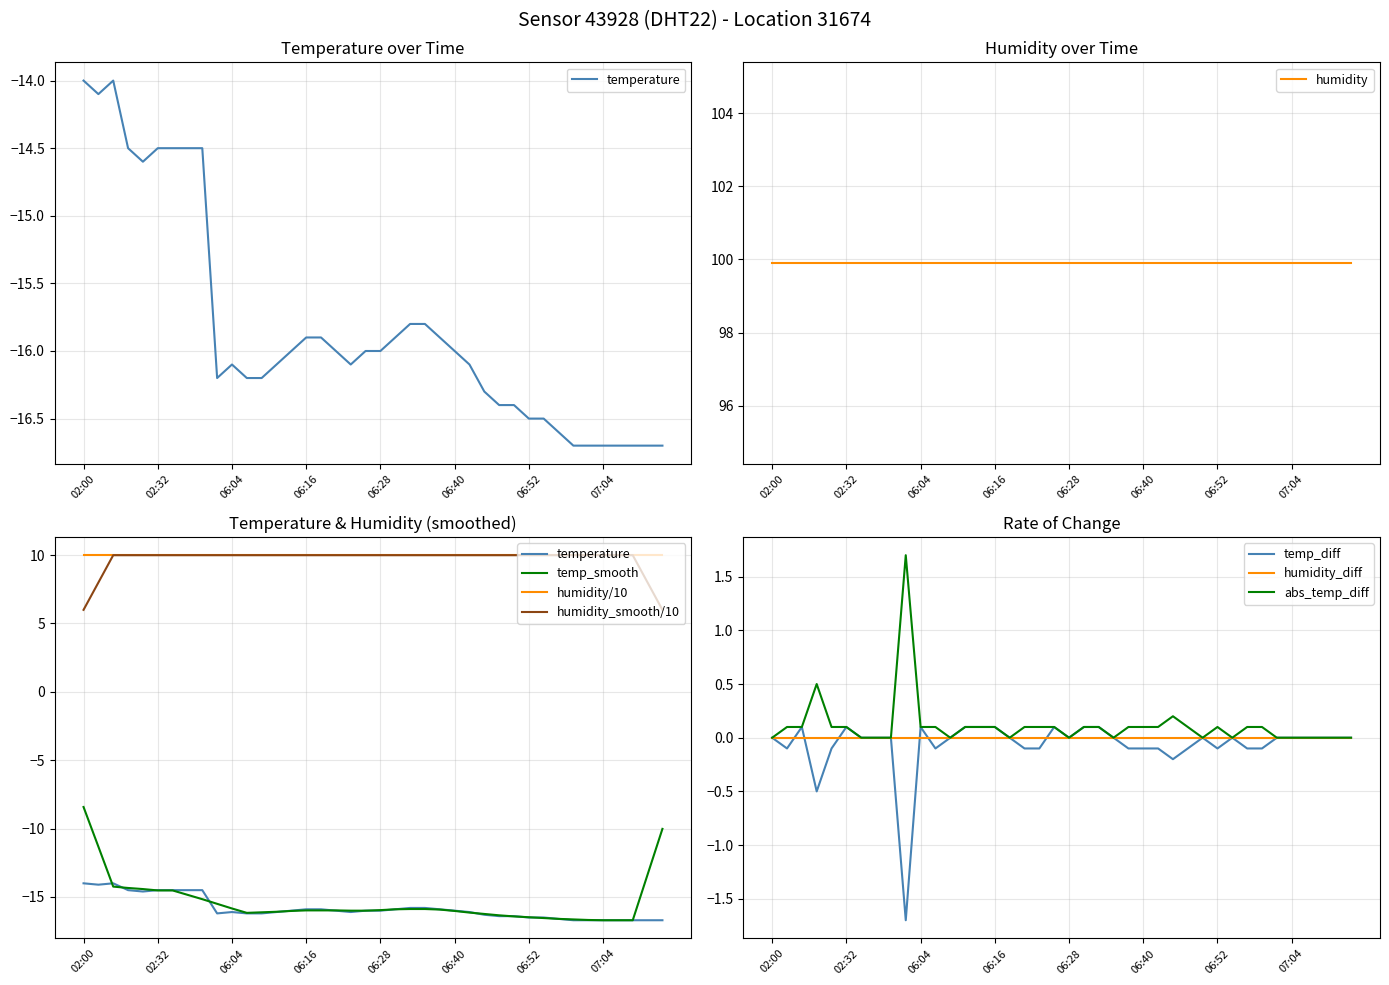

Which has a higher value, 06:21 or 06:18?

06:18